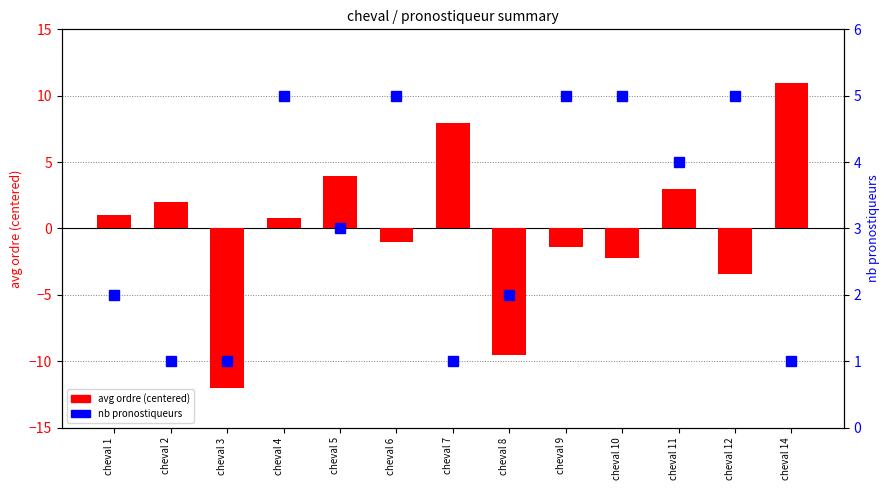

Reading left to right, list all the values displayed in this chart.

avg ordre (centered): 1.0	2.0	-12.0	0.8	4.0	-1.0	8.0	-9.5	-1.4	-2.2	3.0	-3.4	11.0
nb pronostiqueurs: 2.0	1.0	1.0	5.0	3.0	5.0	1.0	2.0	5.0	5.0	4.0	5.0	1.0